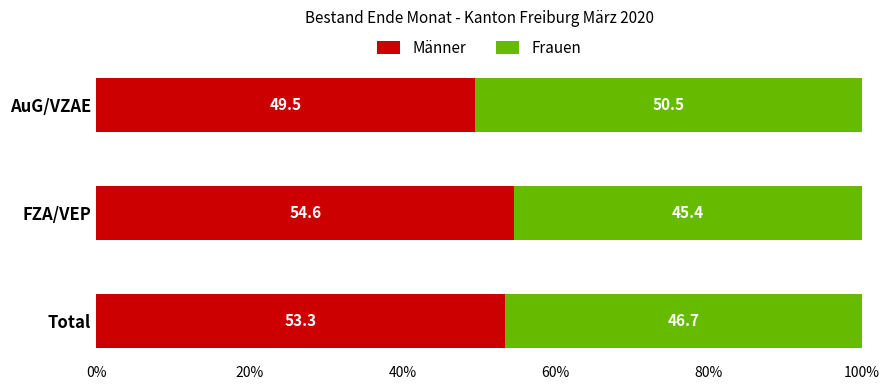

What is the lowest value of the Männer series?

49.5